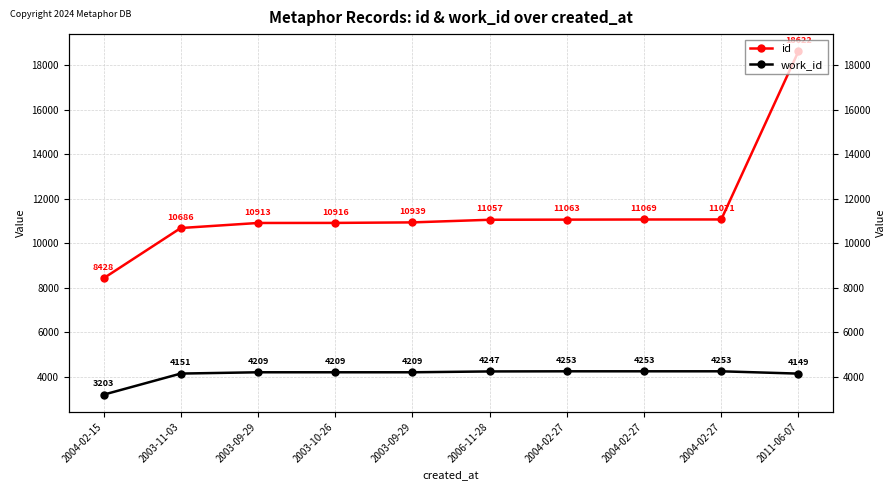

True or false: work_id and id cross at least once.

False